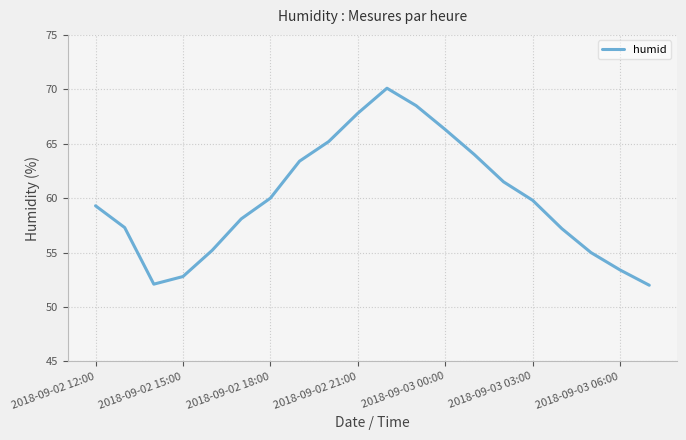

What is the maximum value shown in the chart?

70.1